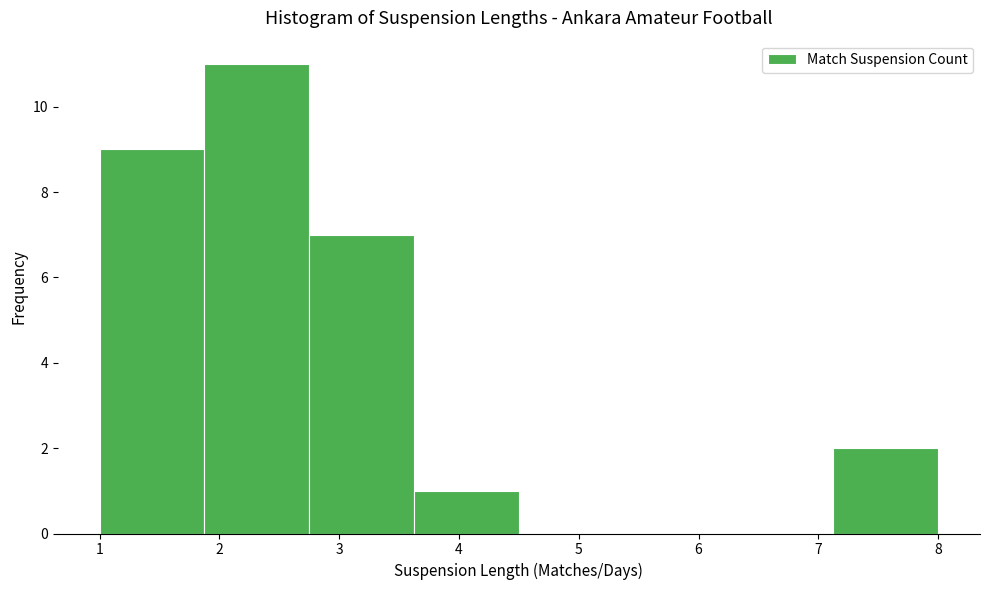

What is the height of the bar covering 2.8 to 3.6 on the x-axis? Neither the bar edges nor the heights are printed on the chart, so give them approximately, as read against the axes.

7